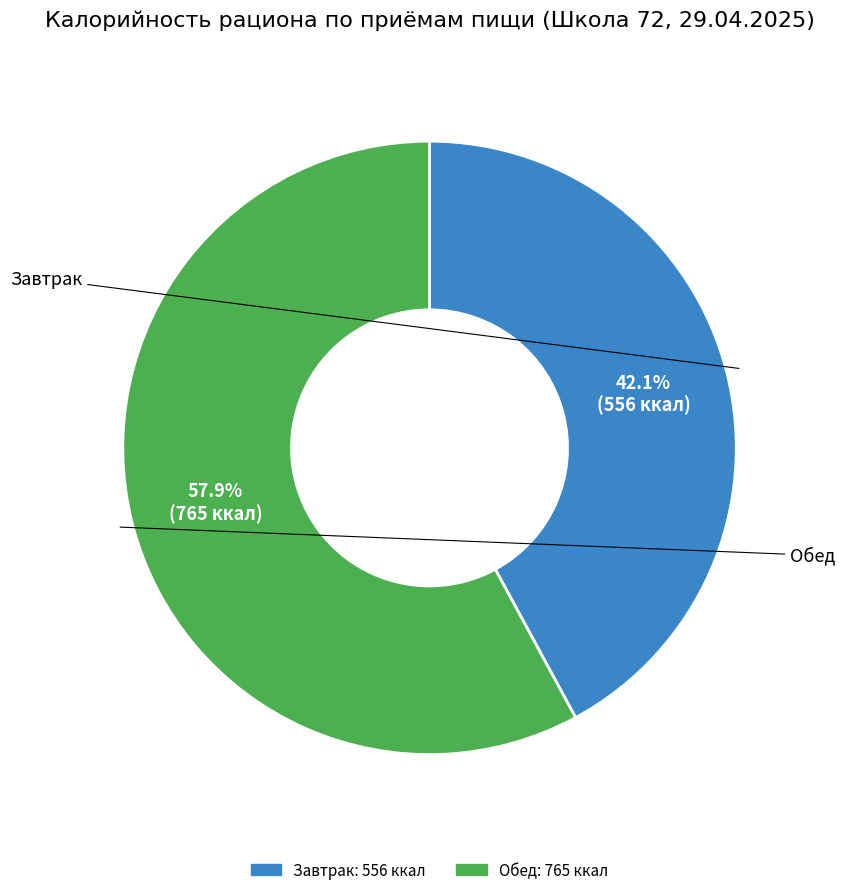

Count the number of slices in the pie.

2